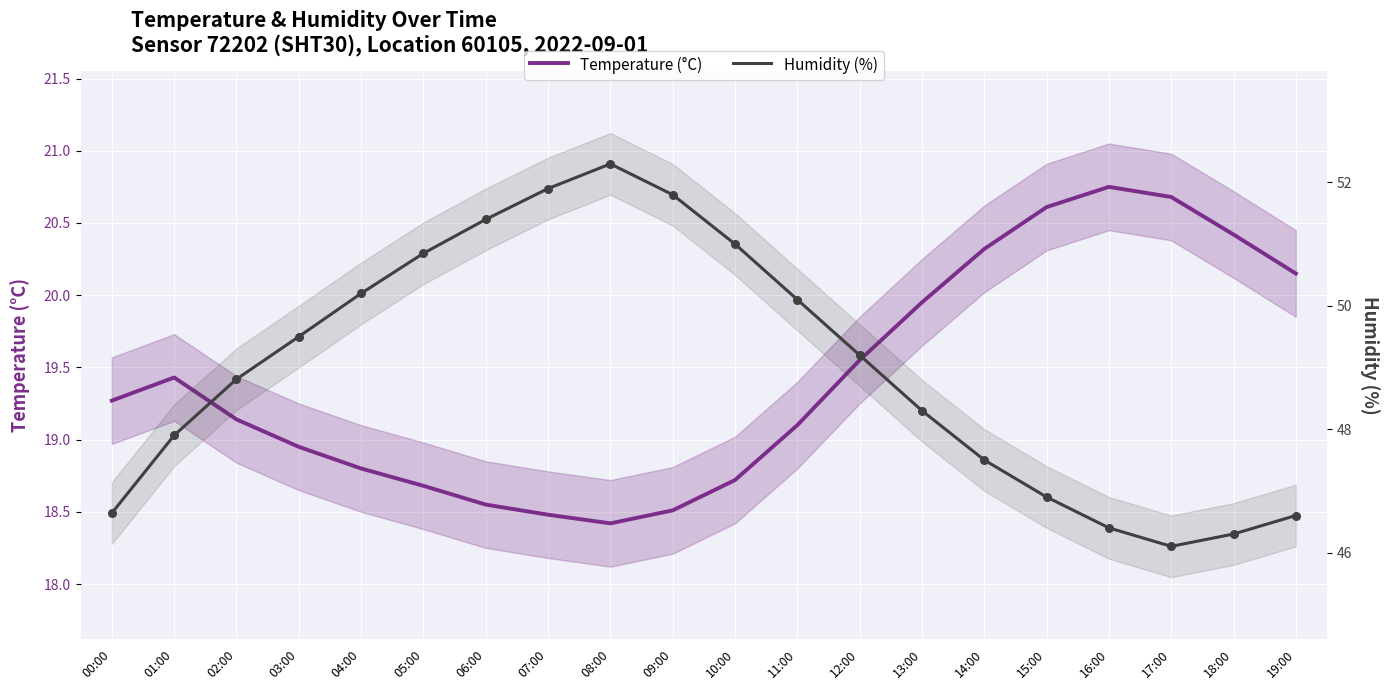

Which series has the largest total across all categories?

Humidity (%)